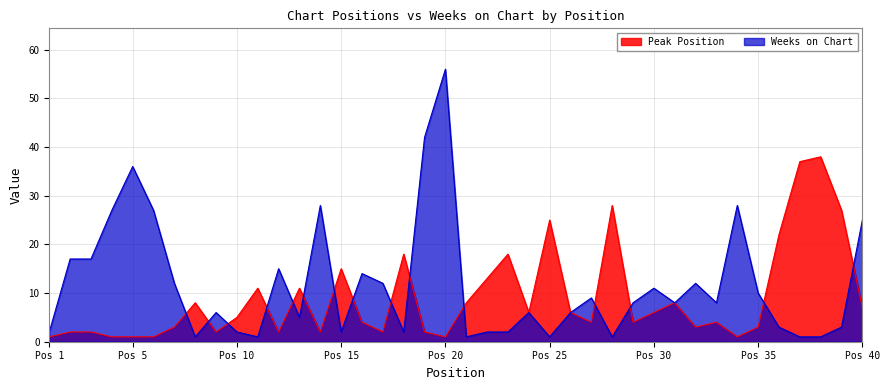

What is the value of the Weeks on Chart point at the 22nd from the left?

2